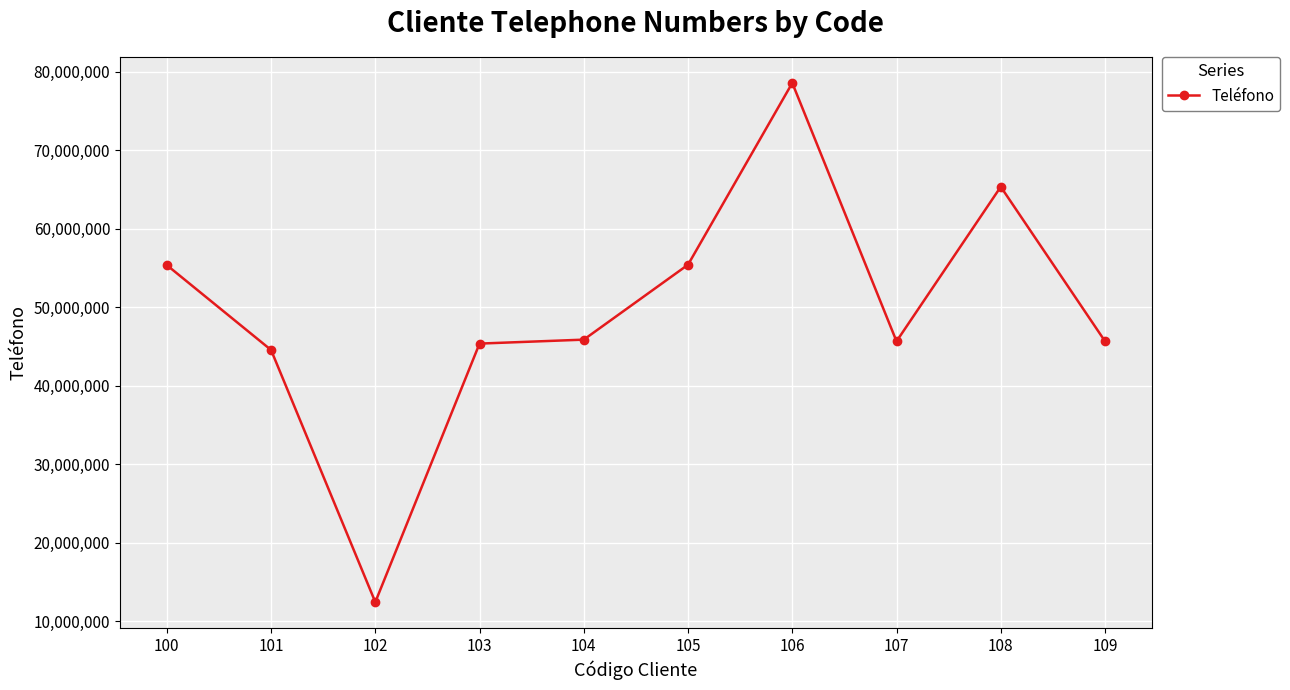

What is the difference between the maximum and minimum values?

66100824